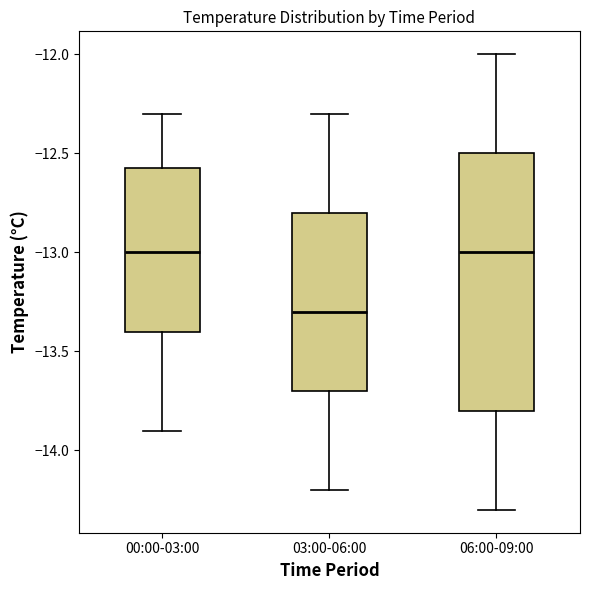

Which box's median line is the lowest?

03:00-06:00